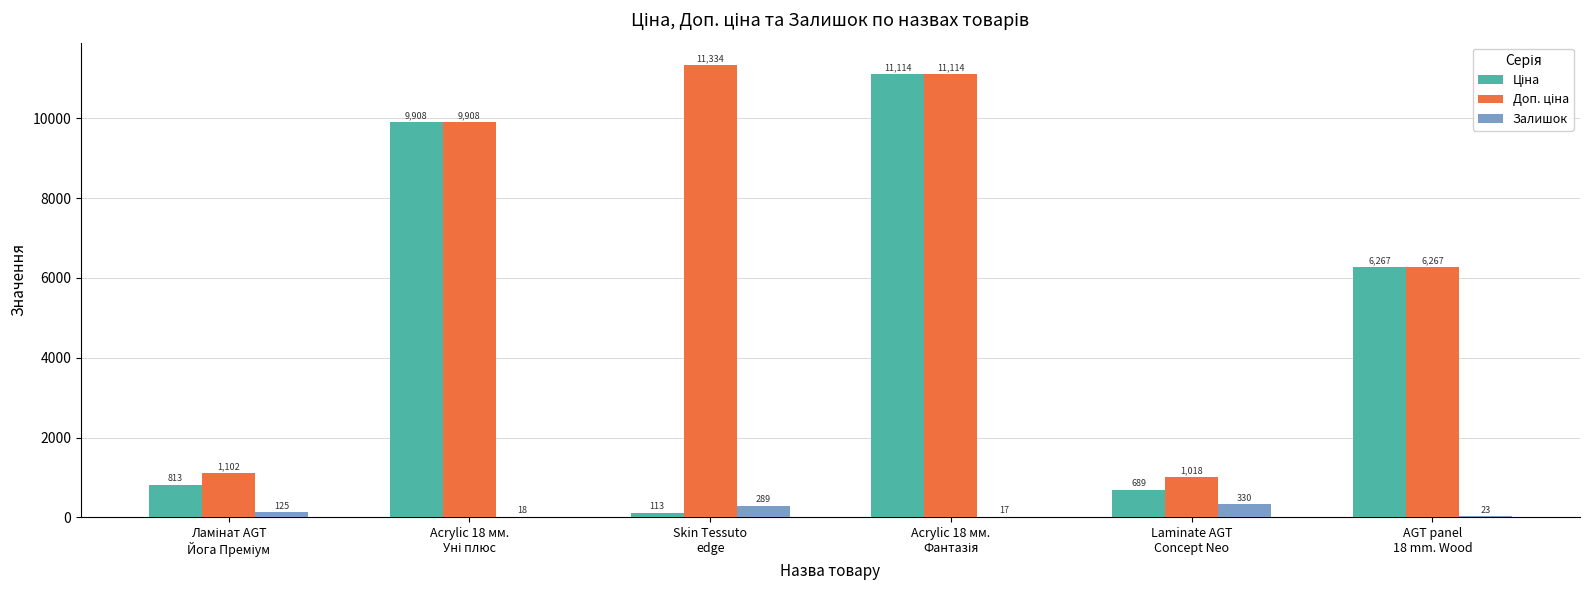

Count the number of categories in the chart.

6